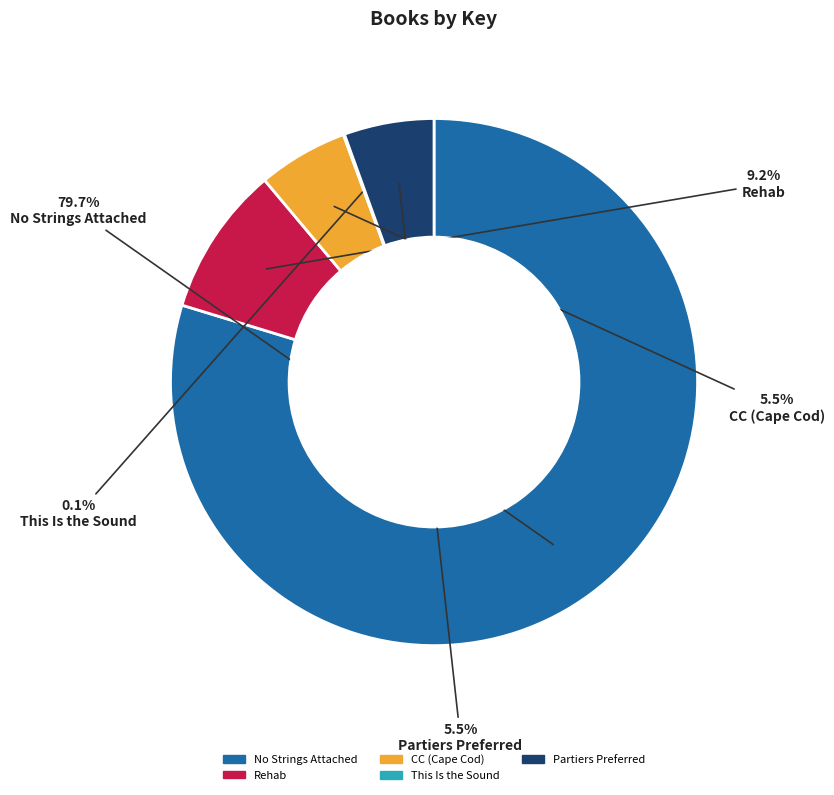

The No Strings Attached slice represents 85% of the pie. True or false?

False